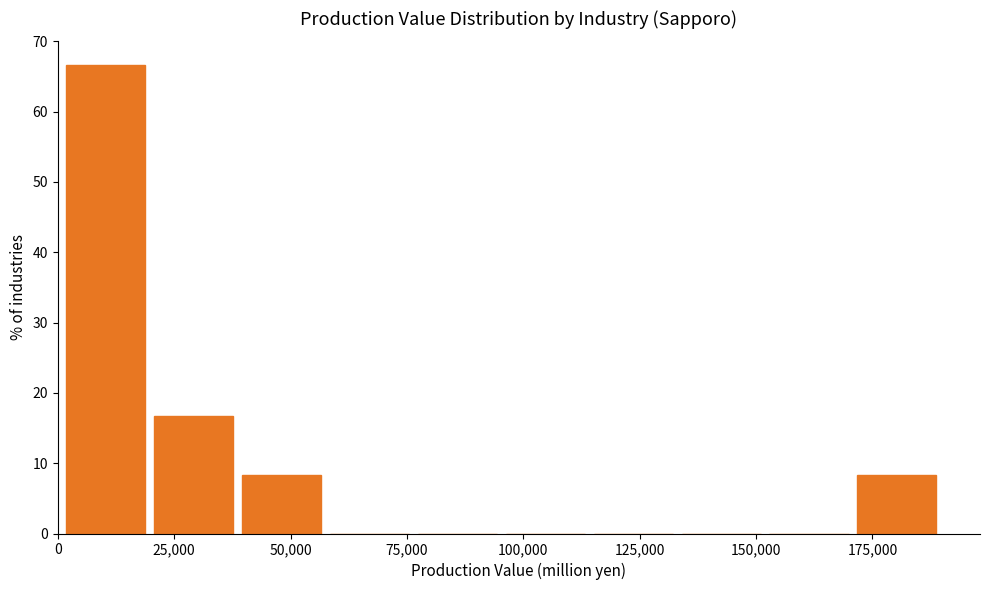

Read against the x-axis, roughly where is the centre of the tallest bar?

10000